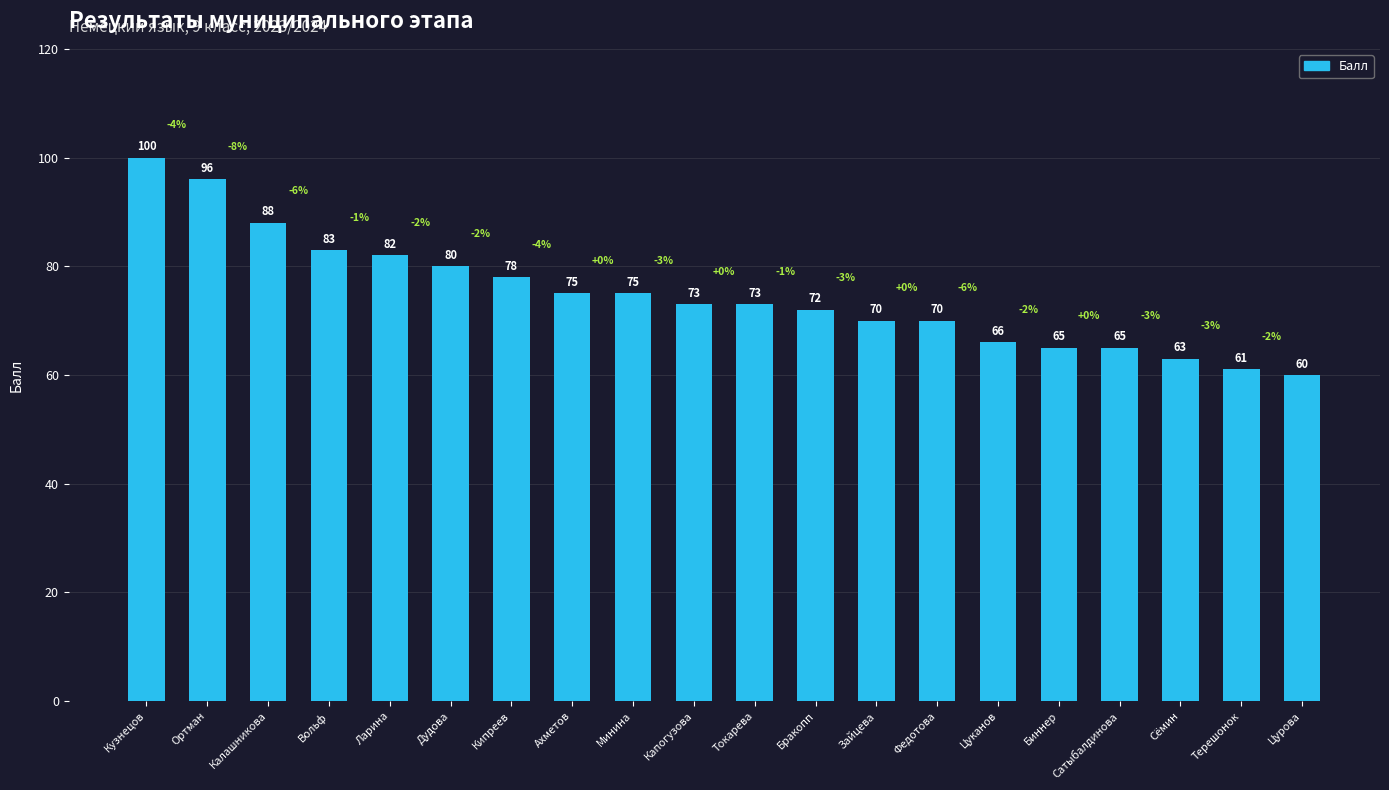

Between Токарева and Калашникова, which is larger?

Калашникова